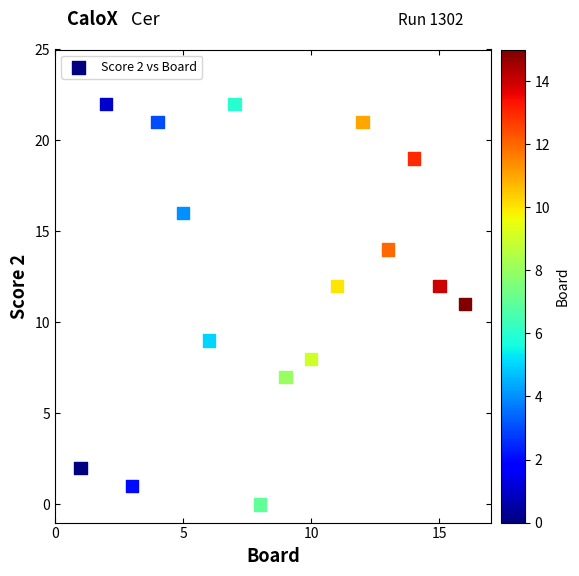

What is the range of X values (max minus min)?

15